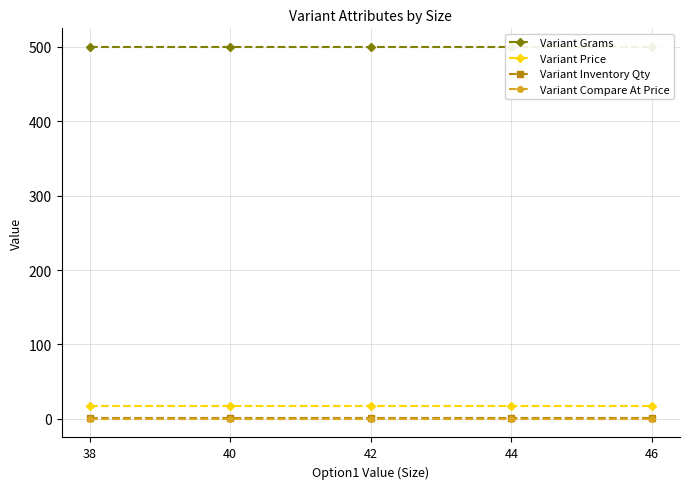

What are all the series names shown in the legend?

Variant Grams, Variant Price, Variant Inventory Qty, Variant Compare At Price